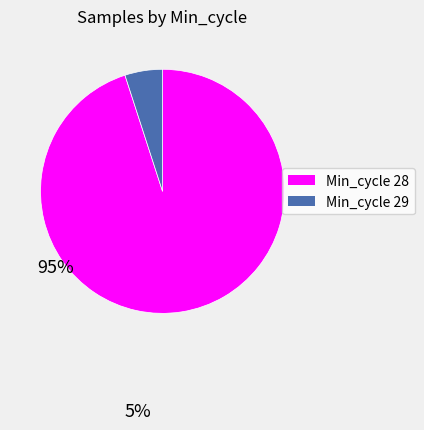

Is there a majority slice in this chart?

Yes